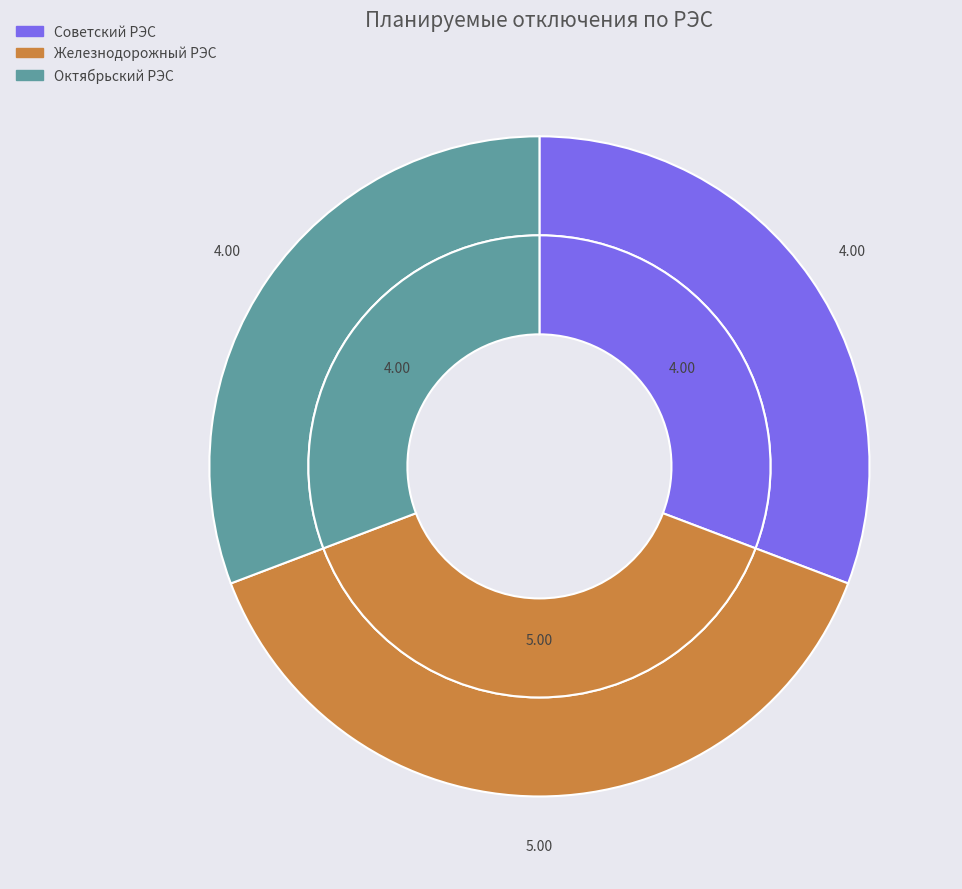

To the nearest percent, what portion does Железнодорожный РЭС represent?

38%